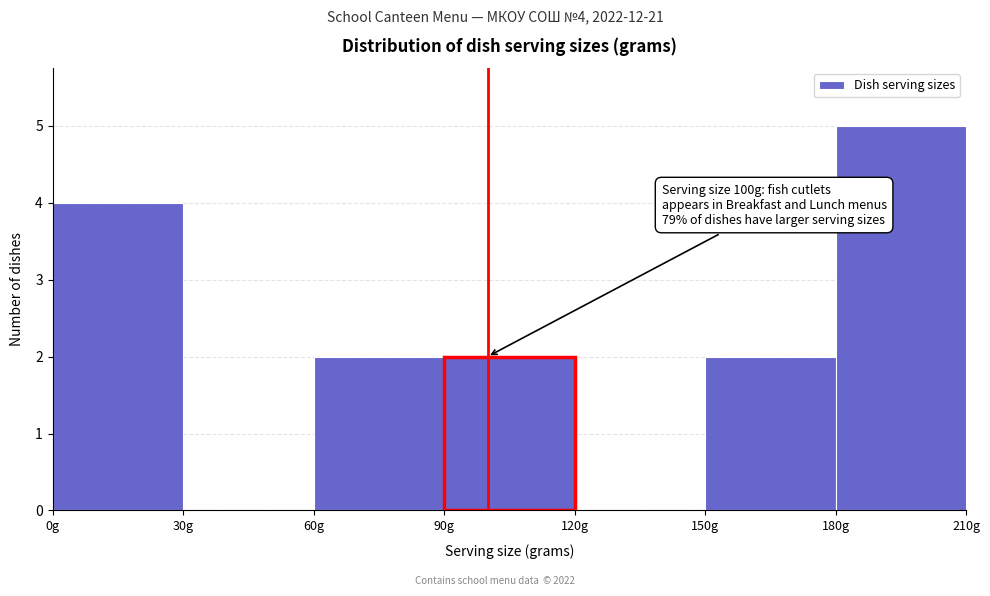

Which range on the x-axis has the tallest bar?

180 to 210